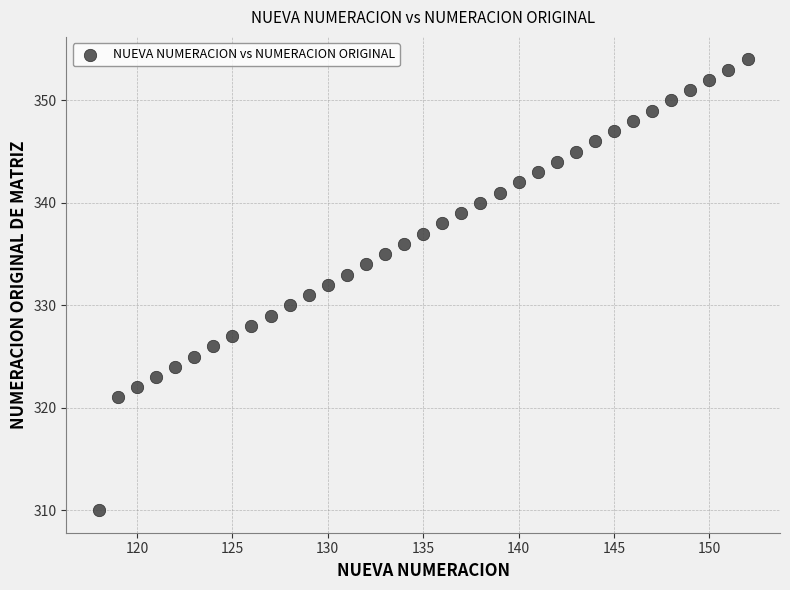

What is the range of Y values (max minus min)?

44